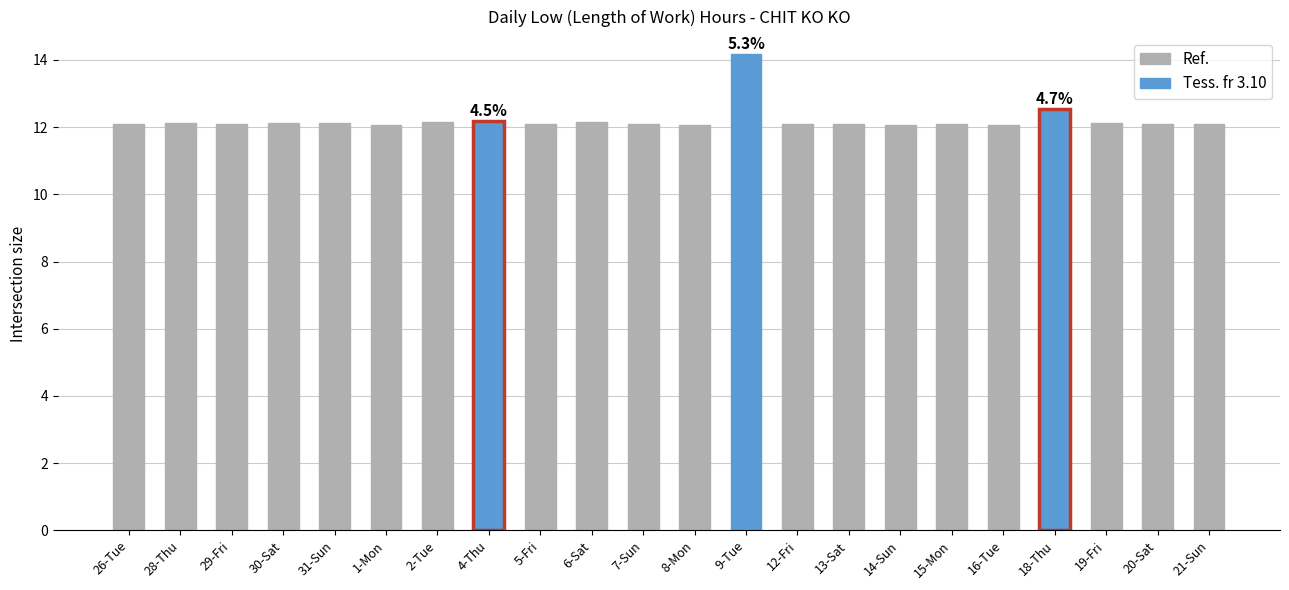

What is the approximate value at 5-Fri?

12.1